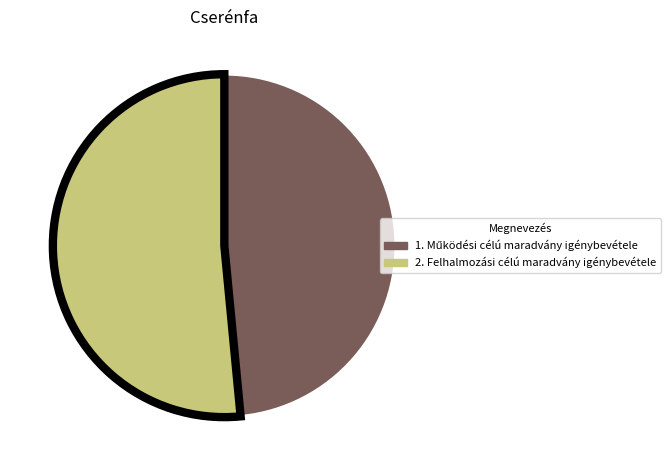

Is it true that 2. Felhalmozási célú maradvány igénybevétele is 52% of the pie?

True